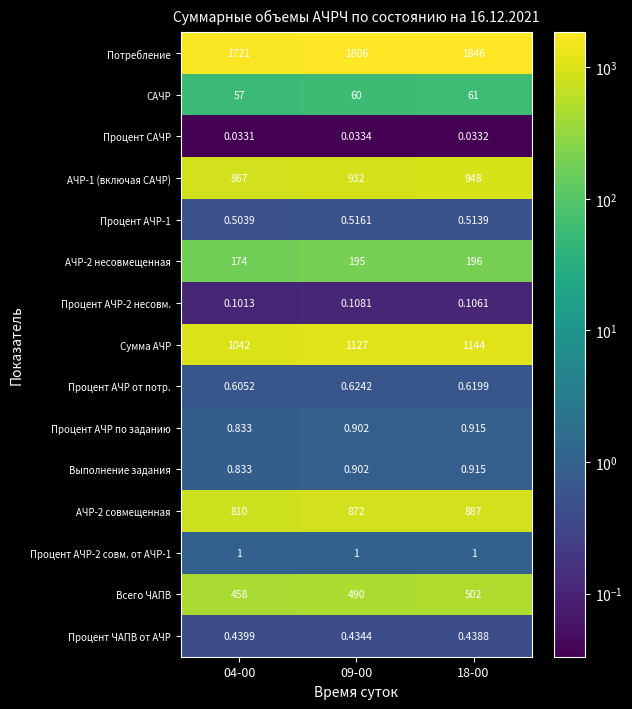

Which series has the largest total across all categories?

Потребление